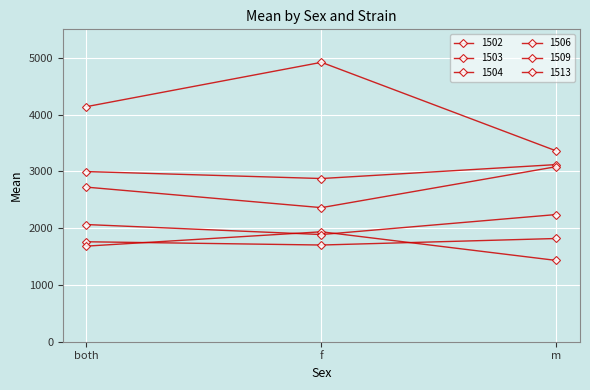

How many values in the 1504 series exceed 4138?

2